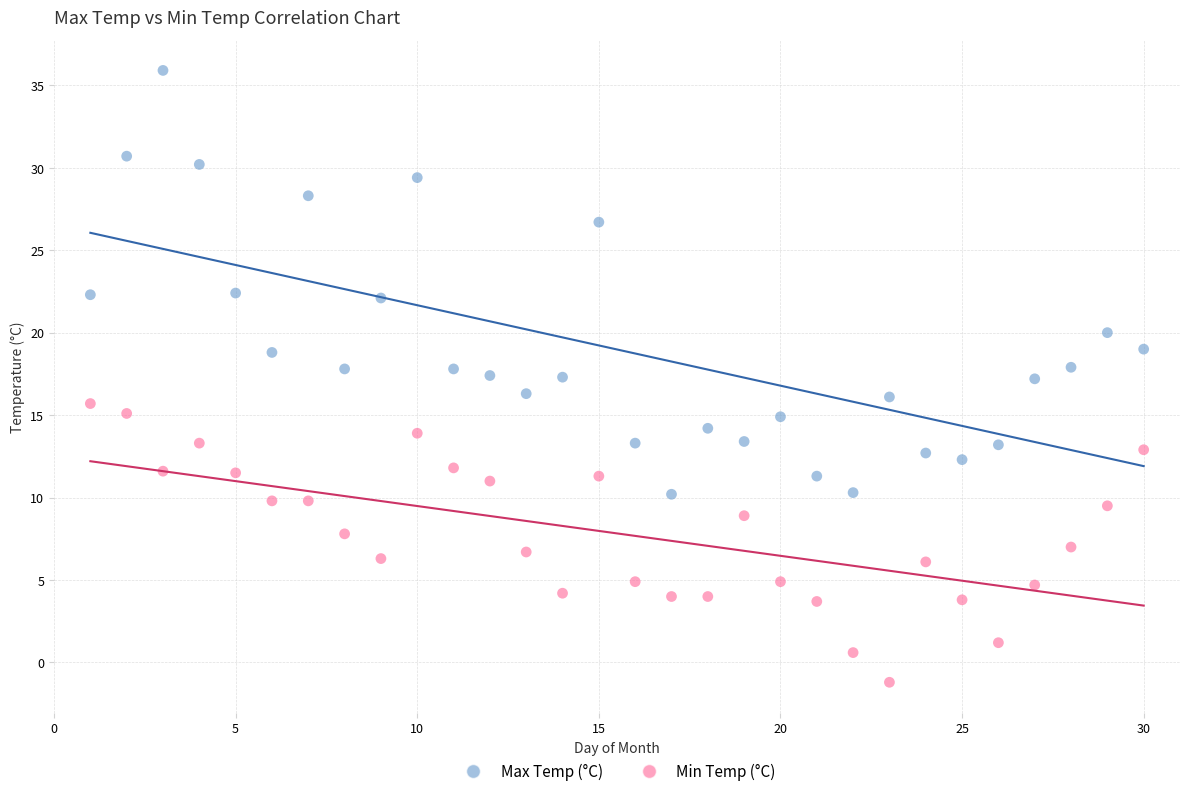

Which series reaches the minimum Y coordinate?

Min Temp (°C)